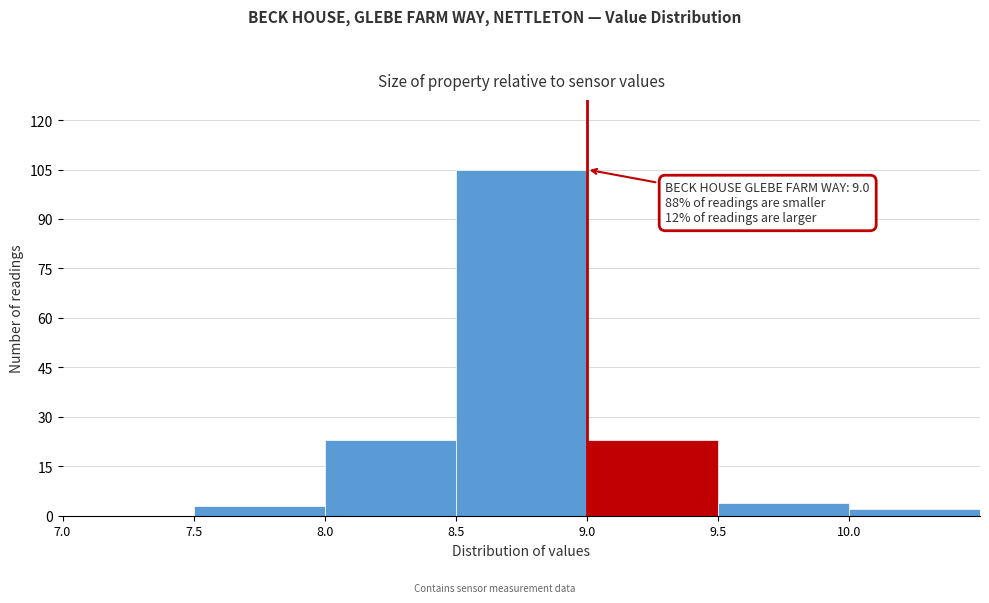

Over which range of the x-axis is the bar tallest?

8.5 to 9.0